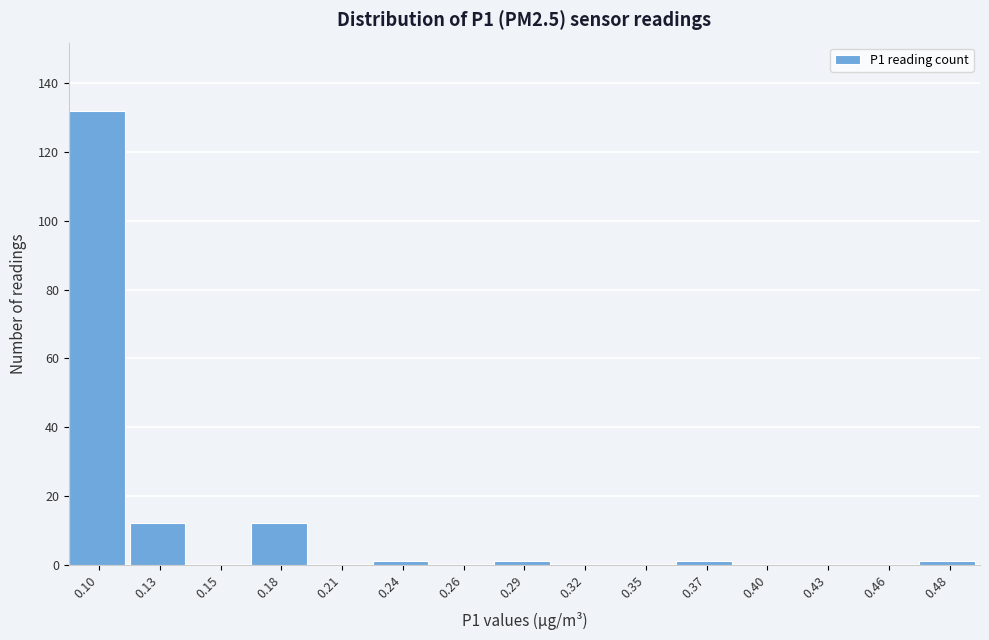

Reading left to right, transcribe all the data shown in this chart.

0.10=132	0.13=12	0.15=0	0.18=12	0.21=0	0.24=1	0.26=0	0.29=1	0.32=0	0.35=0	0.37=1	0.40=0	0.43=0	0.46=0	0.48=1